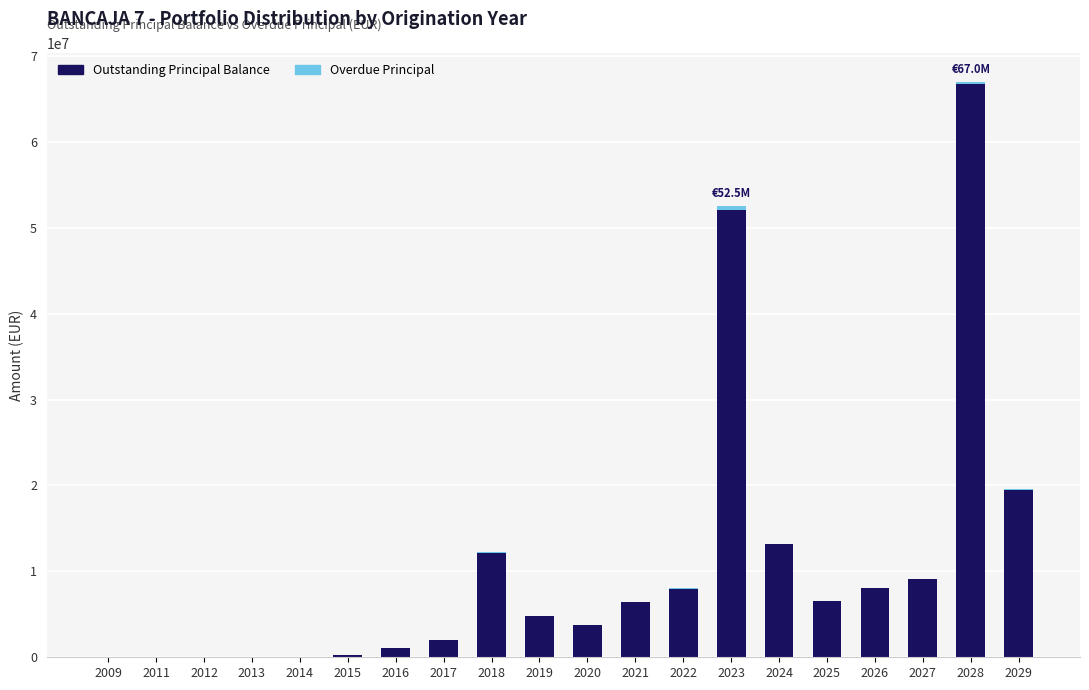

How many series are shown in this chart?

2